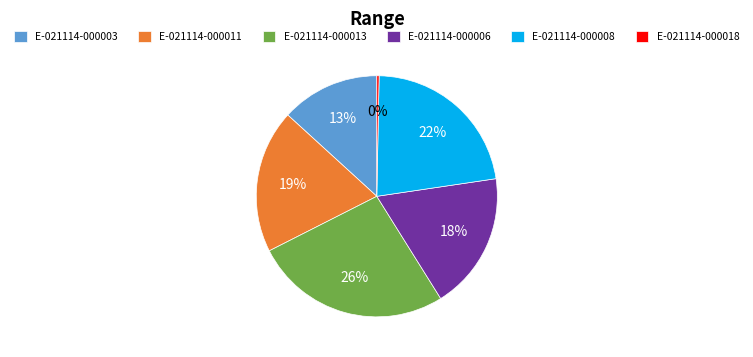

Is there any slice that represents more than half of the pie?

No